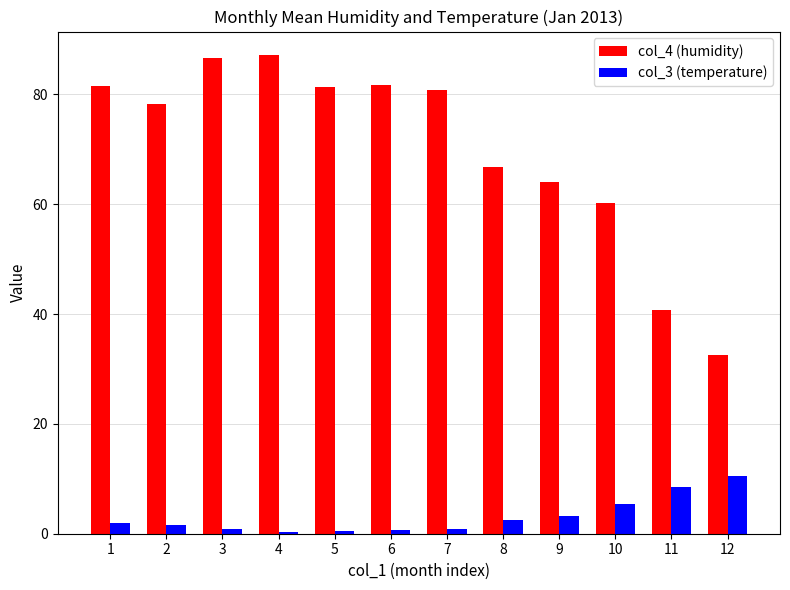

How many bars are there in each group?

2